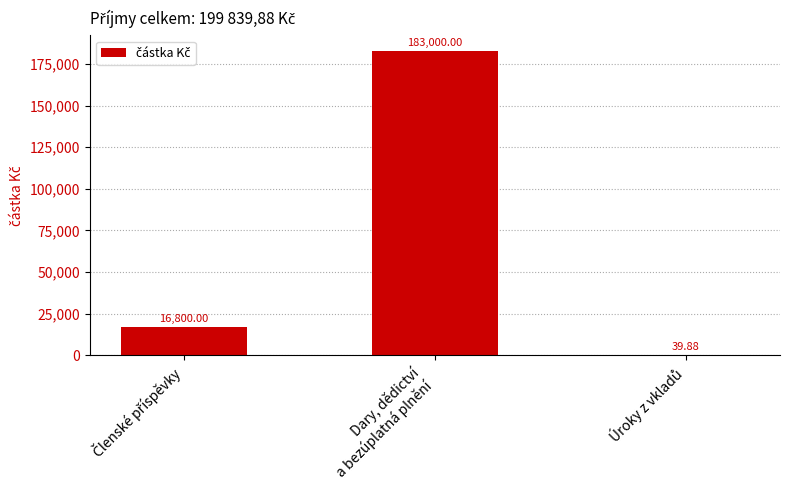

Are the bars horizontal?

No